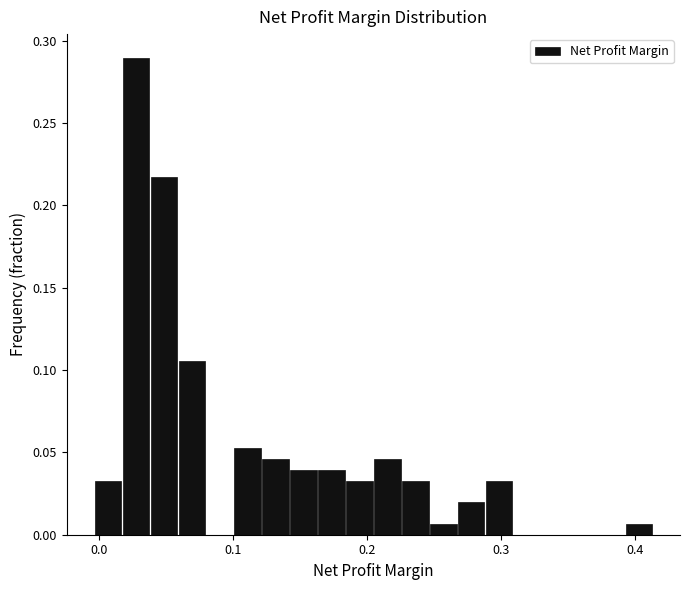

Around what value on the x-axis is the tallest bar? Give the approximate position of its centre, as read against the axis.

0.03